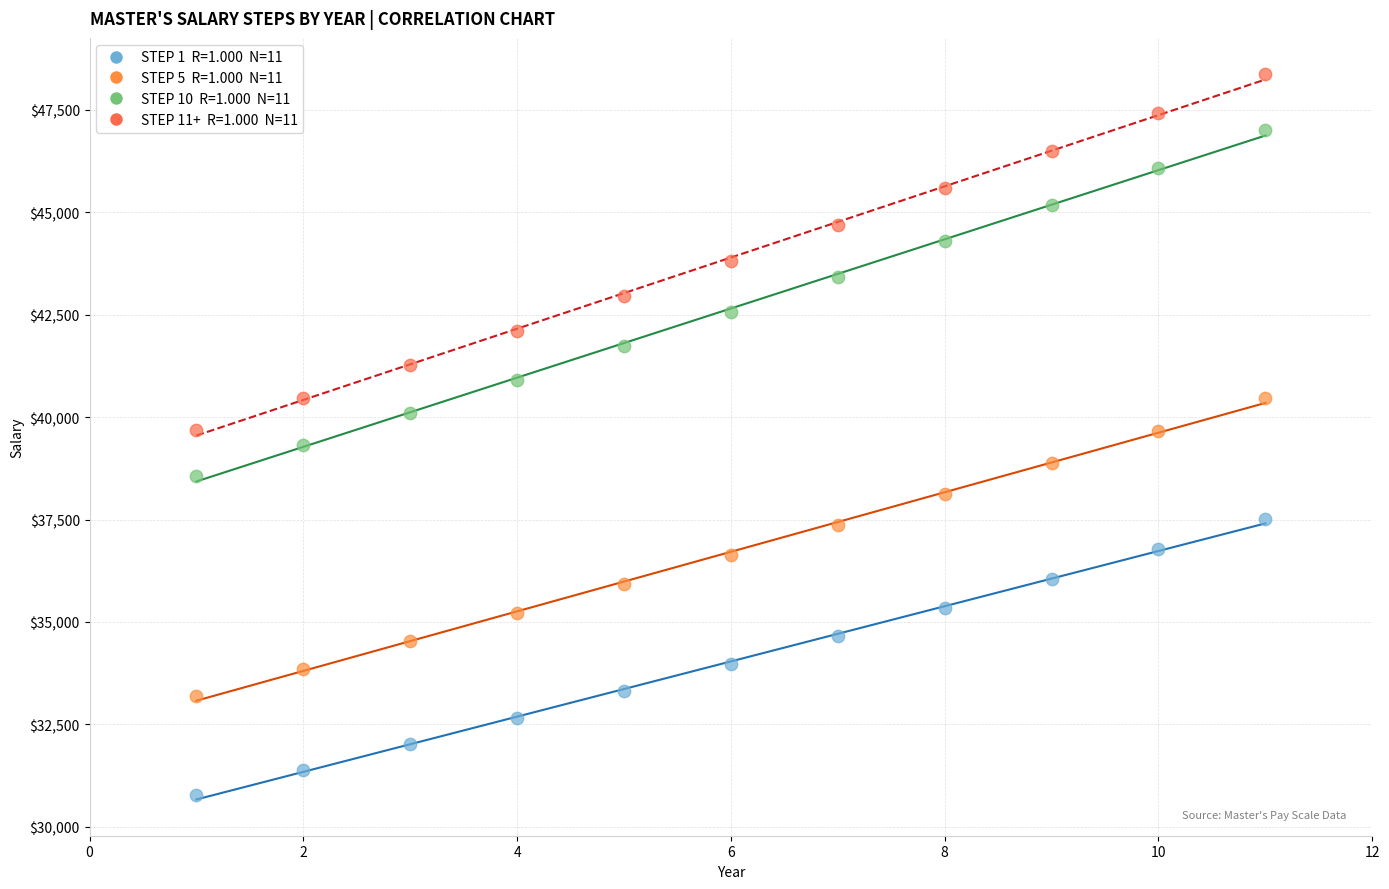

Across all data points, what is the range of X values (max minus min)?

10.0